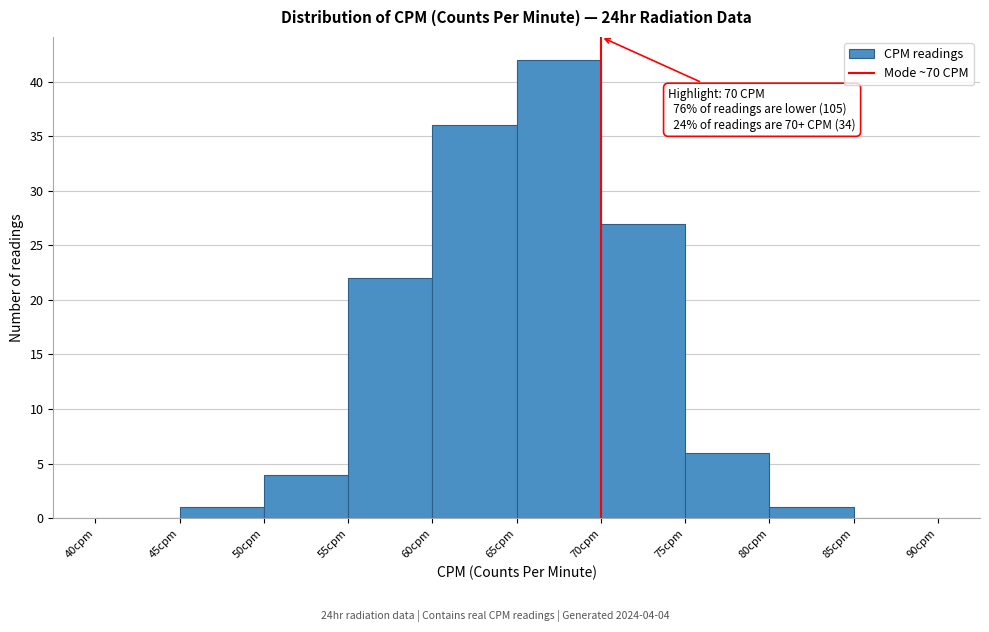

Over which range of the x-axis is the bar tallest?

65 to 70